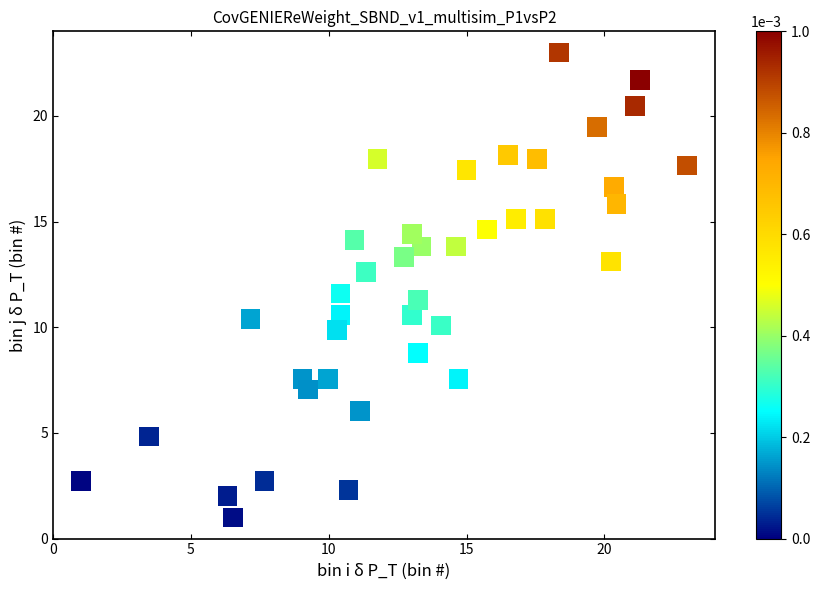

What is the range of X values (max minus min)?

22.0